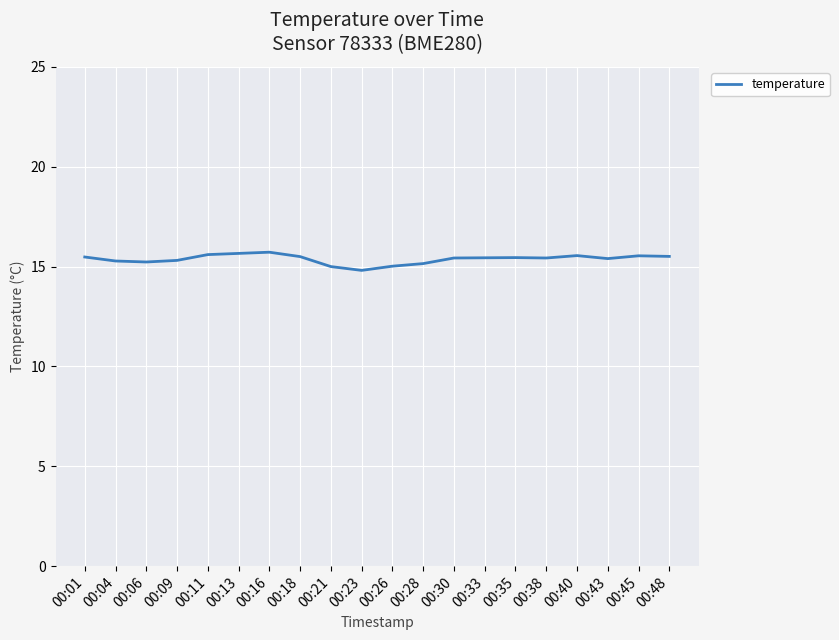

True or false: the data has more than 2 interior local peaks.

True